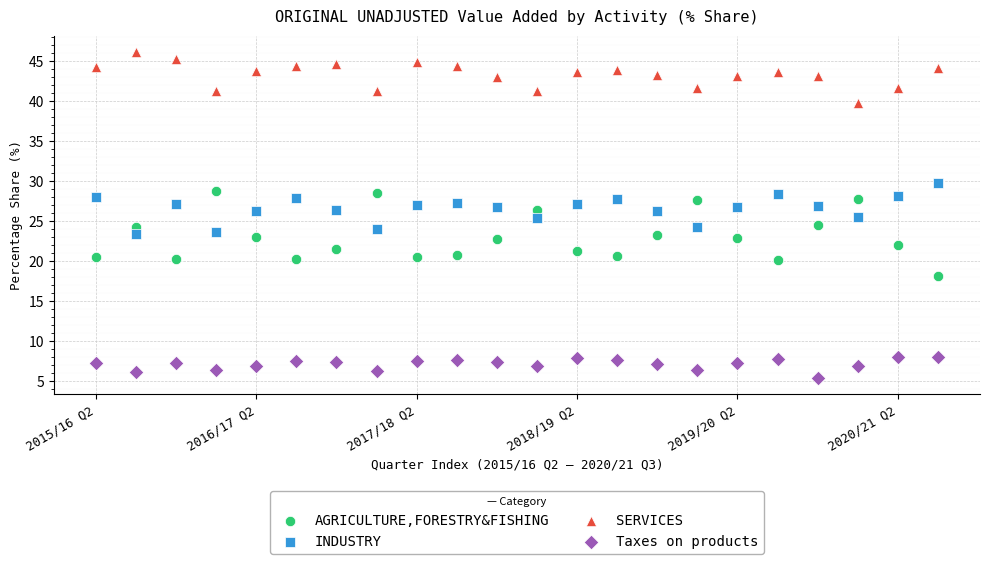

Which series has the largest Y range (max minus min)?

AGRICULTURE,FORESTRY&FISHING